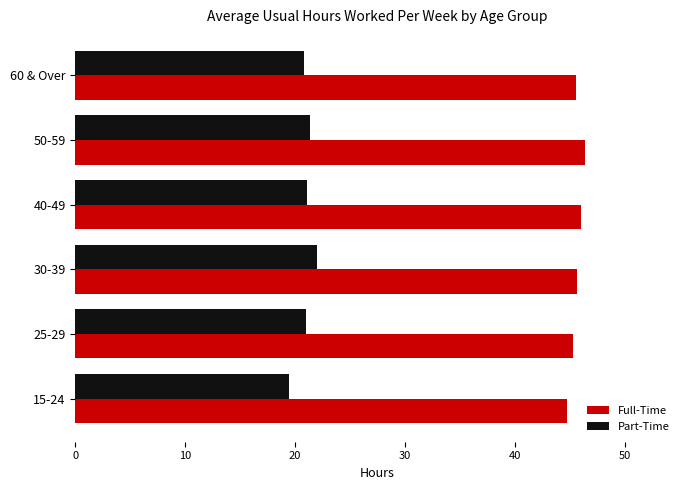

At how many categories does at least one series exceed 26?

6